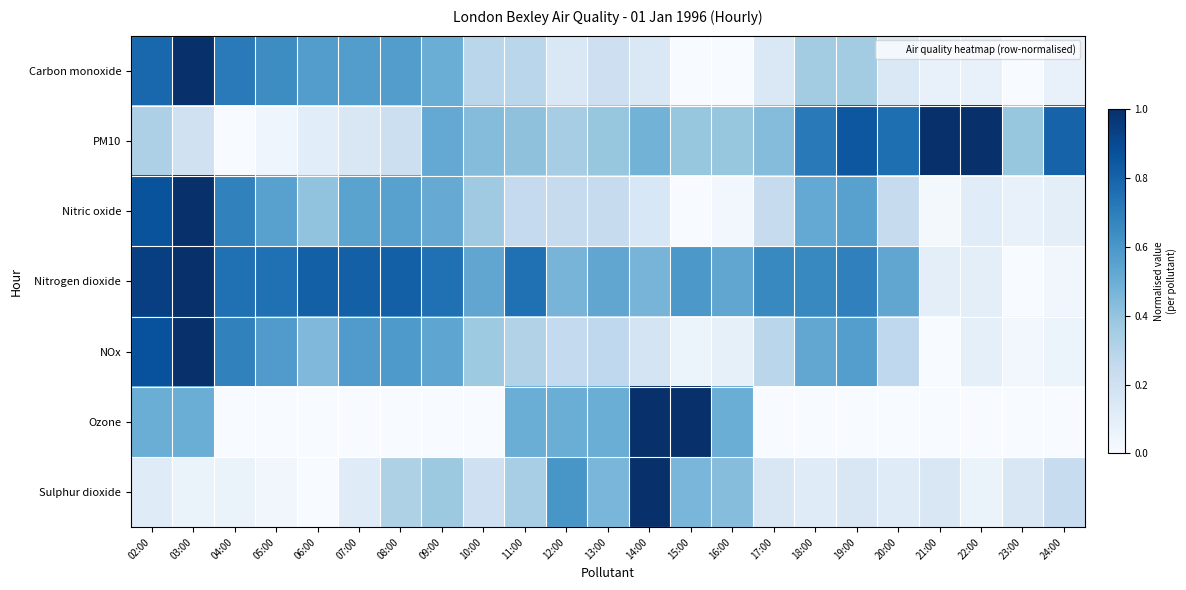

Which has a higher value, 24:00 or 10:00?

10:00